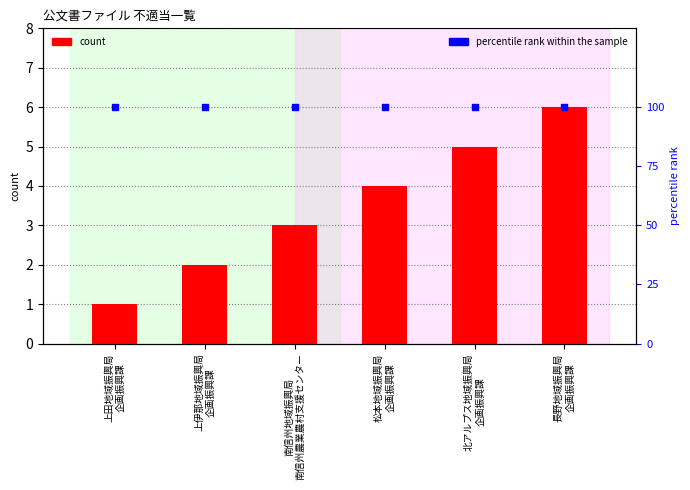

Which series has the widest spread of Y values?

count